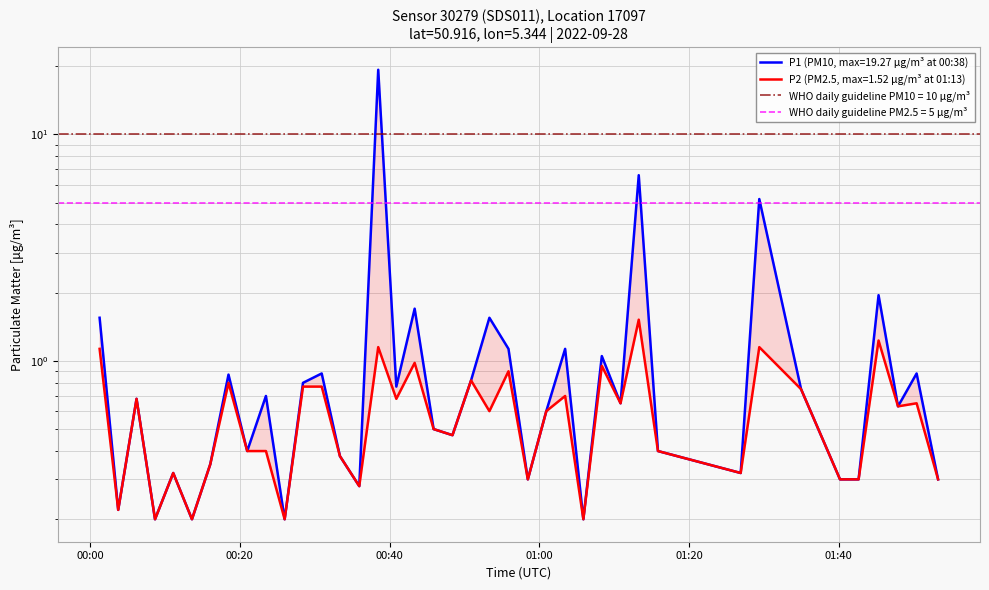

What is the sum of all P2 values?

24.1